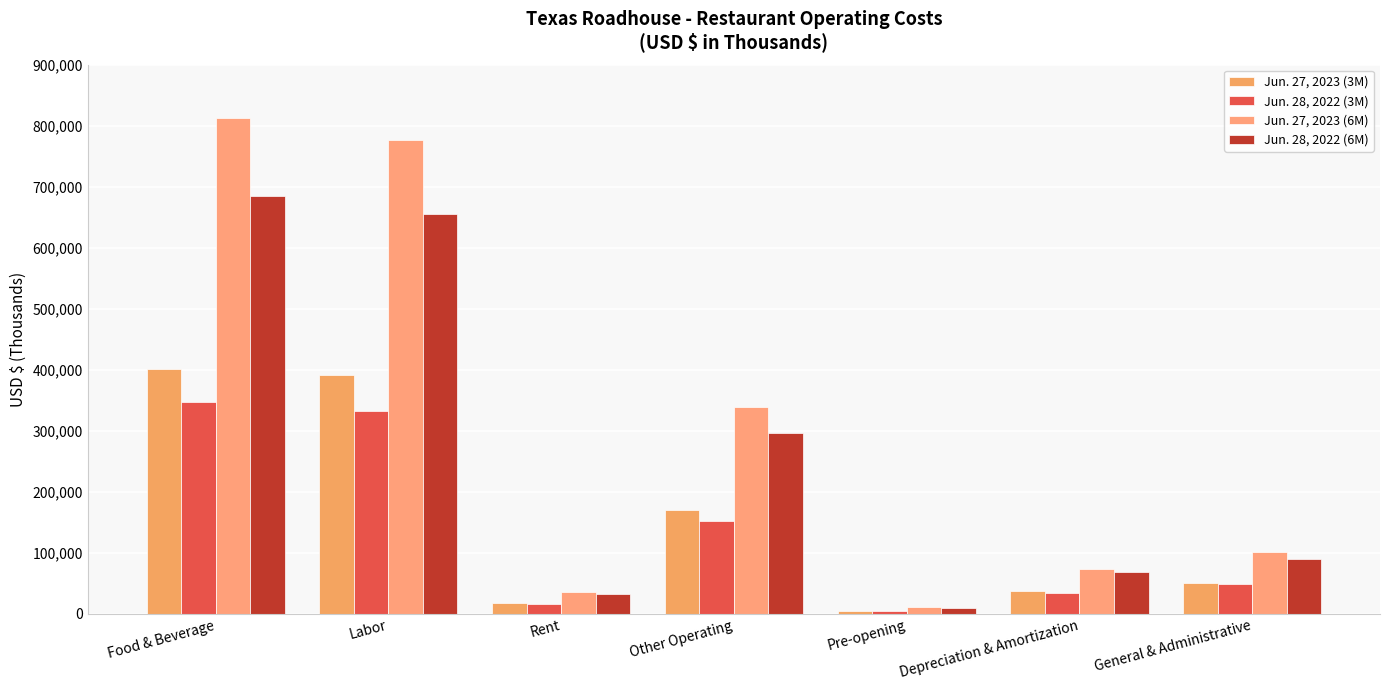

What position from the left is Pre-opening?

5